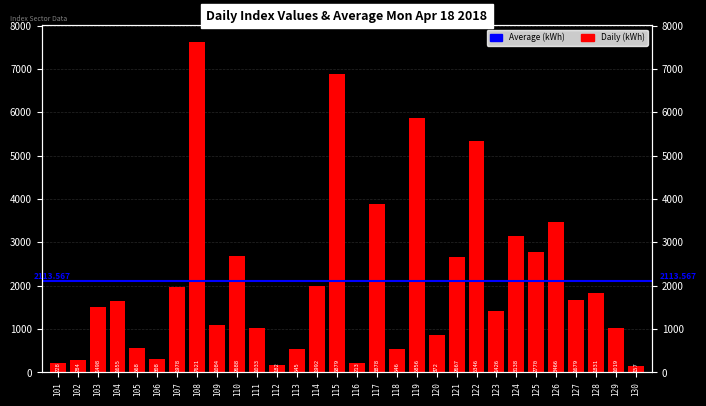

Which has a higher value, 121 or 105?

121